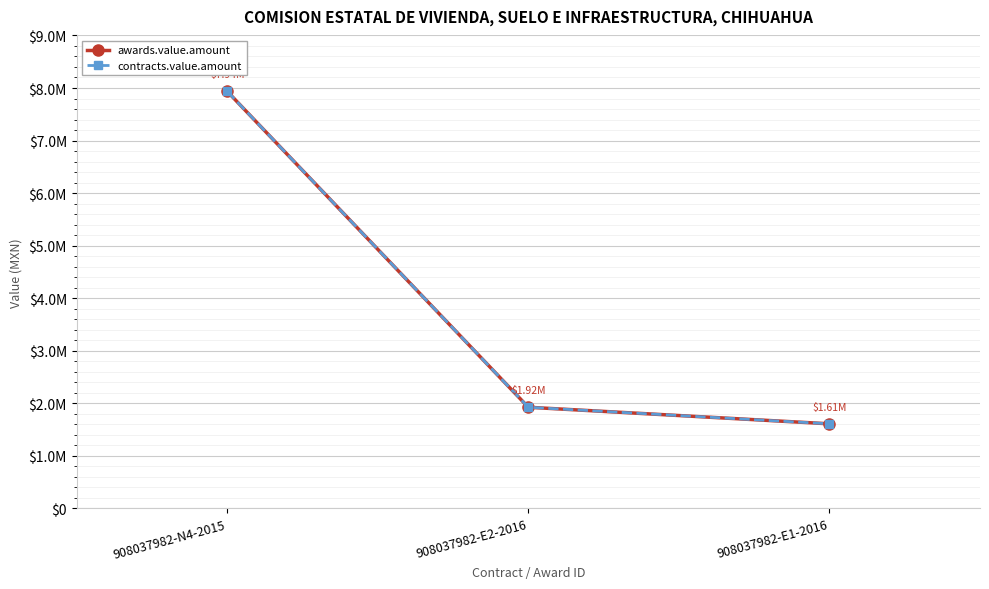

What is the difference between the maximum and minimum values in the contracts.value.amount series?

6327944.4